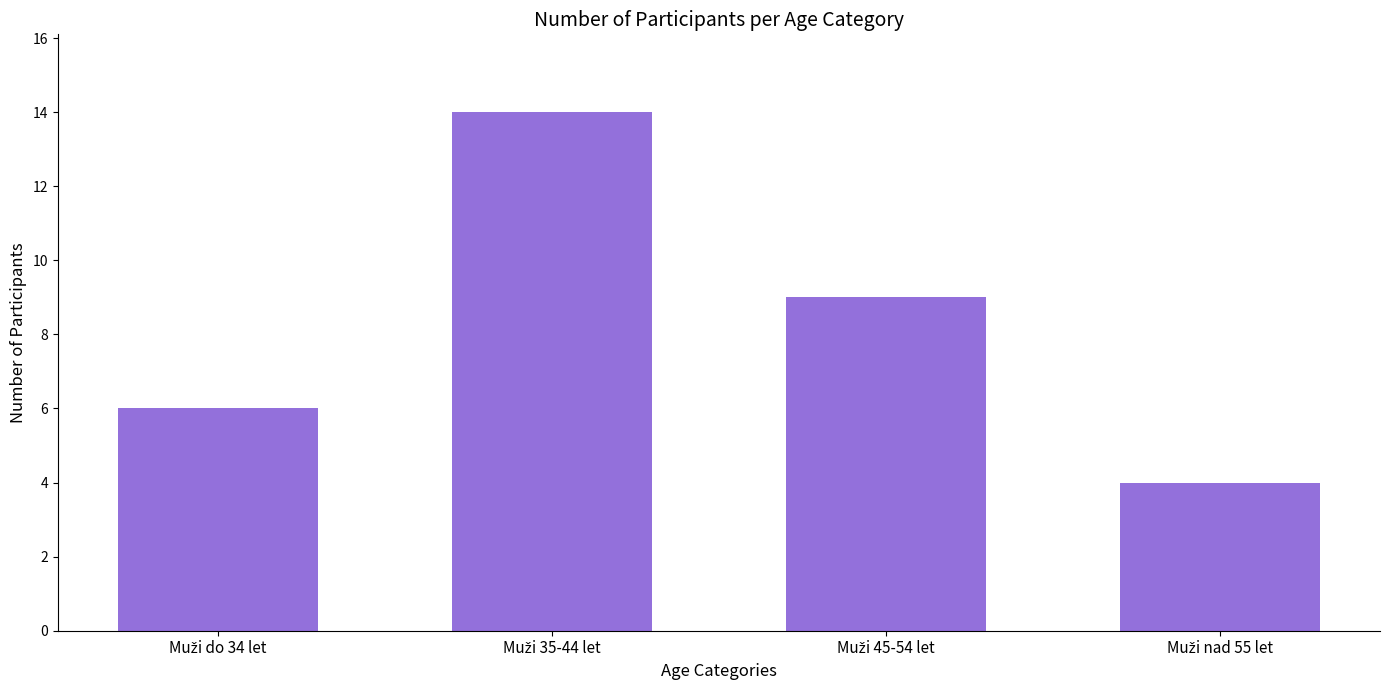

What is the maximum value shown in the chart?

14